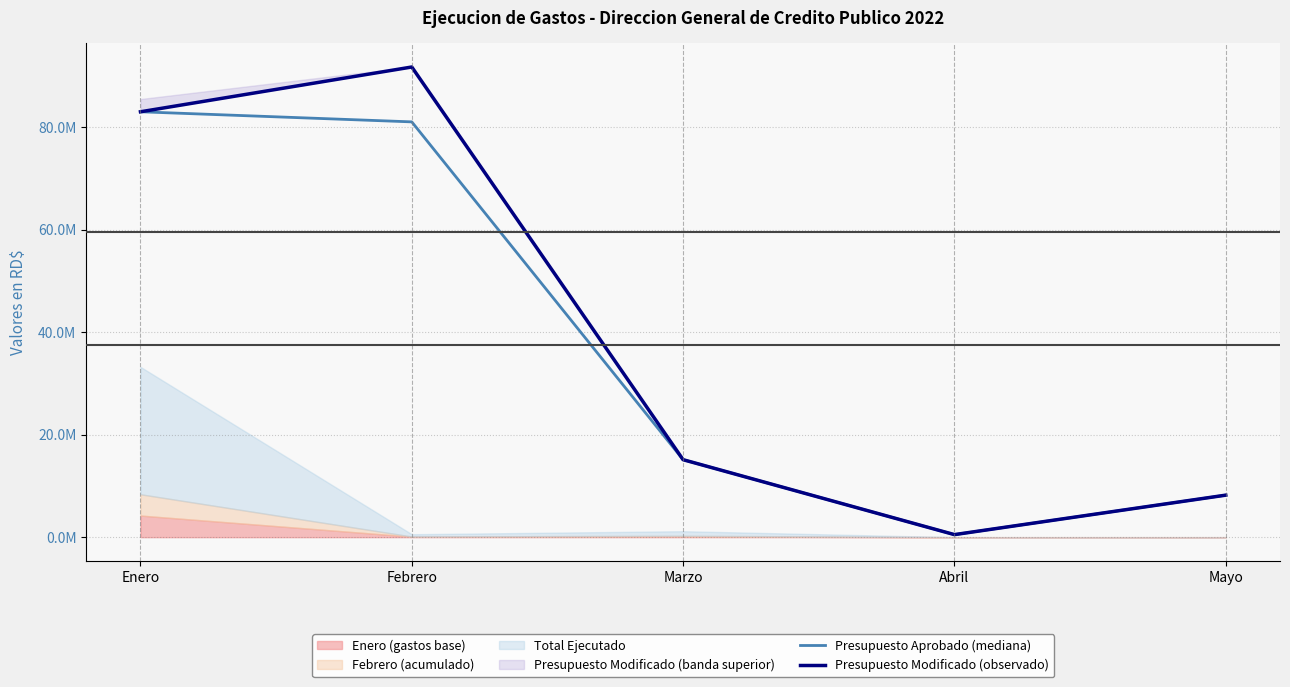

What is the maximum value for Presupuesto Modificado (observado)?

91734189.6